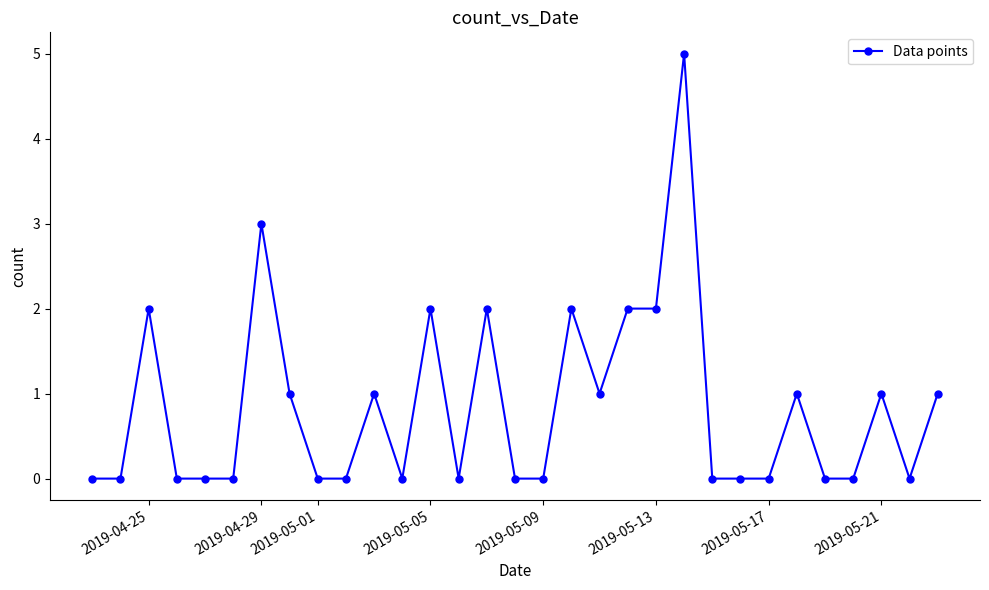

What is the greatest value displayed?

5